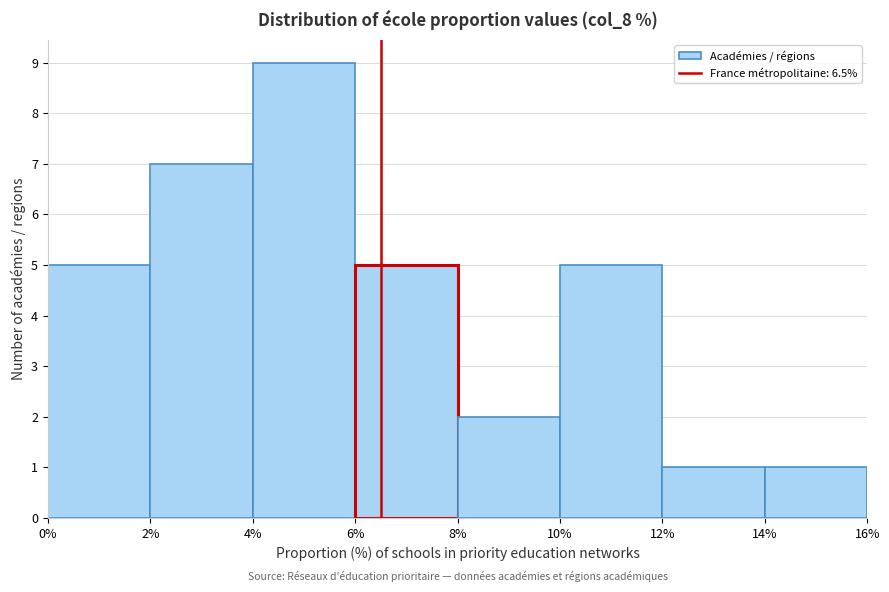

How tall is the bar that spans 6% to 8% on the x-axis? The values are not printed on the chart, so give them approximately, as read against the axis.

5